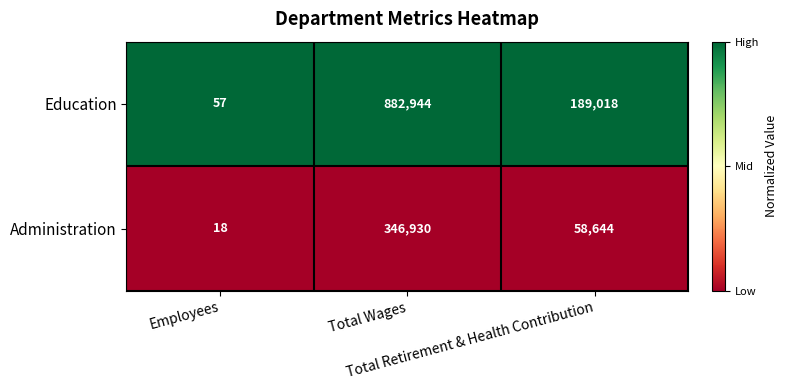

What is the difference between the highest and lowest values at Employees?

39